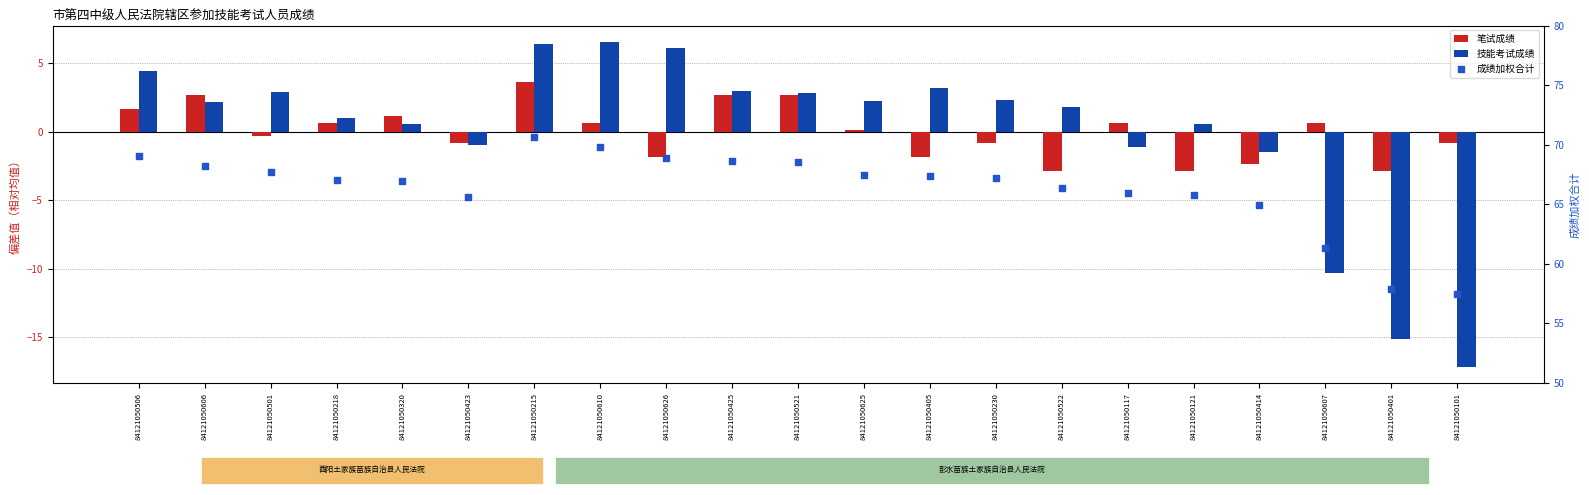

Which series contains the lowest Y value?

技能考试成绩